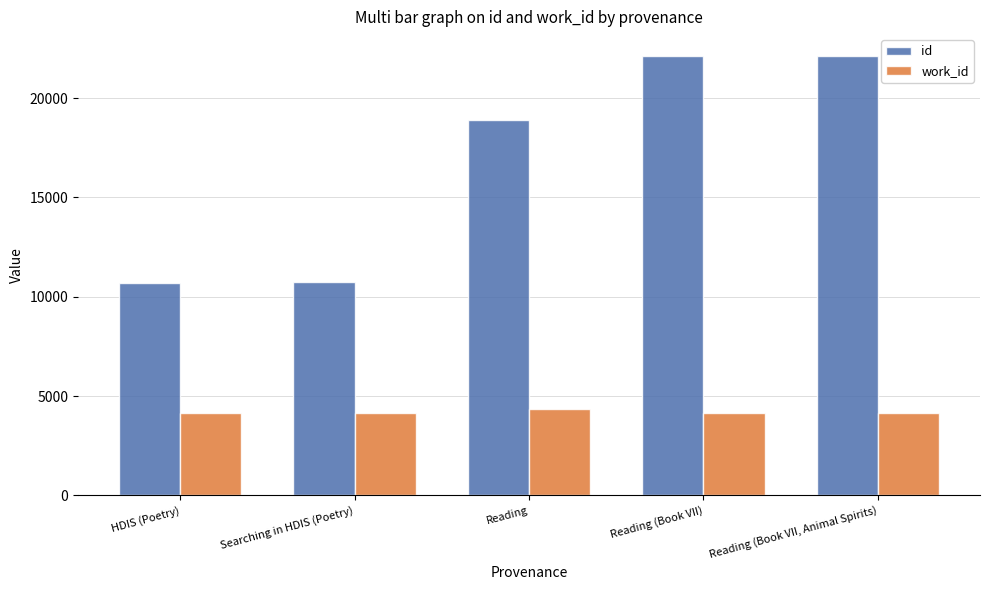

How many bars are there in total?

10